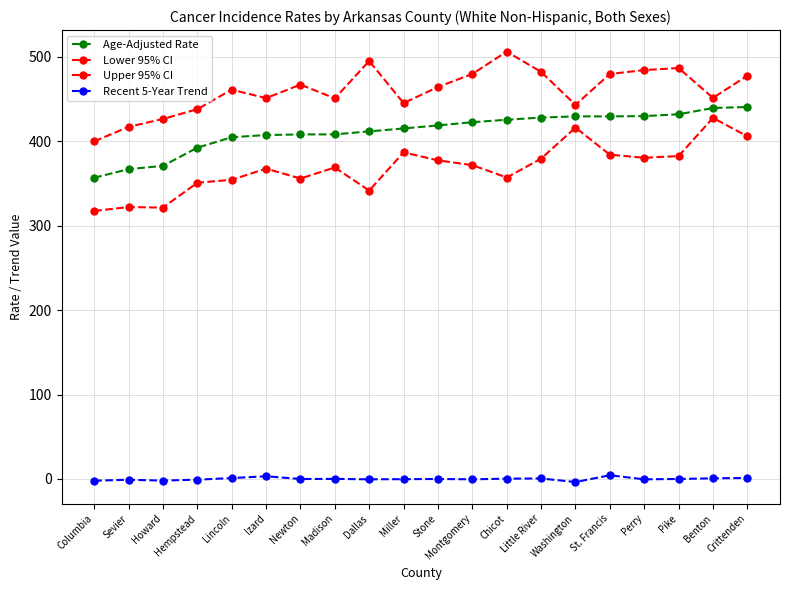

Is this an area chart (filled region under the line)?

No